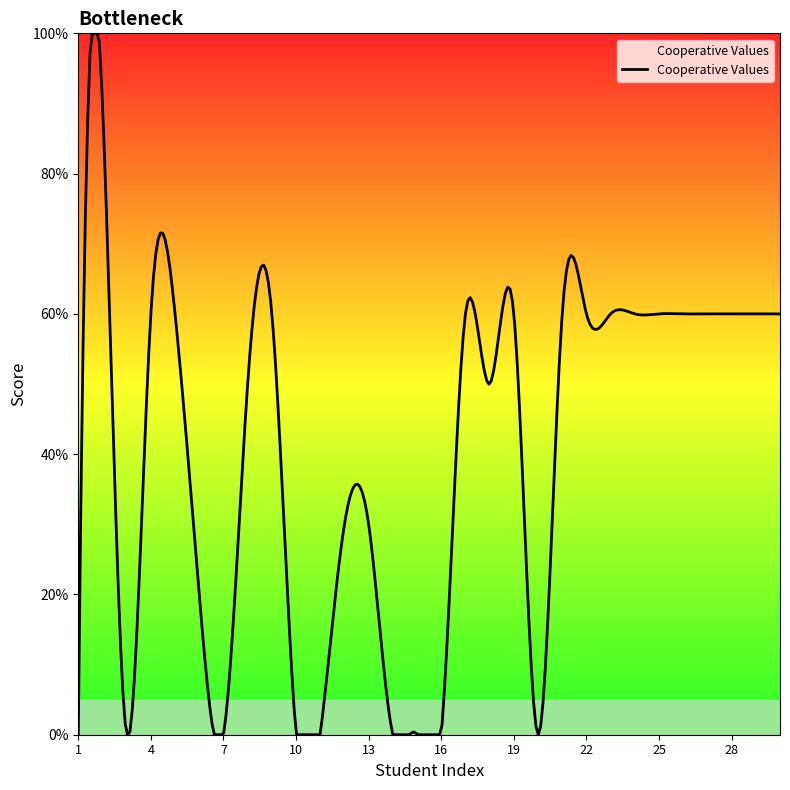

Does the chart have visible grid lines?

No